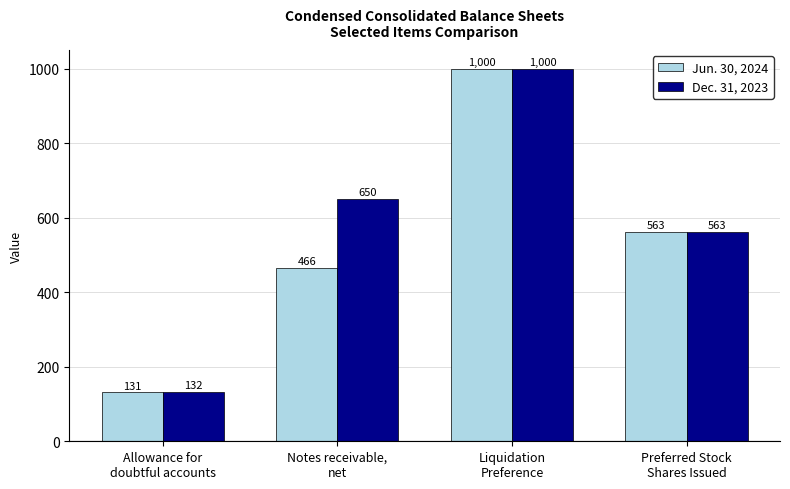

At which label is Jun. 30, 2024 closest to 565?

Preferred Stock
Shares Issued